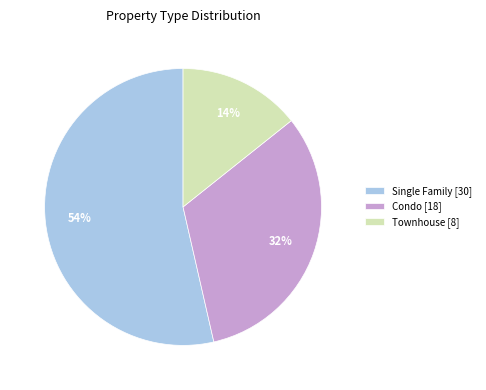

Rank the categories by value from lowest to highest.

Townhouse, Condo, Single Family